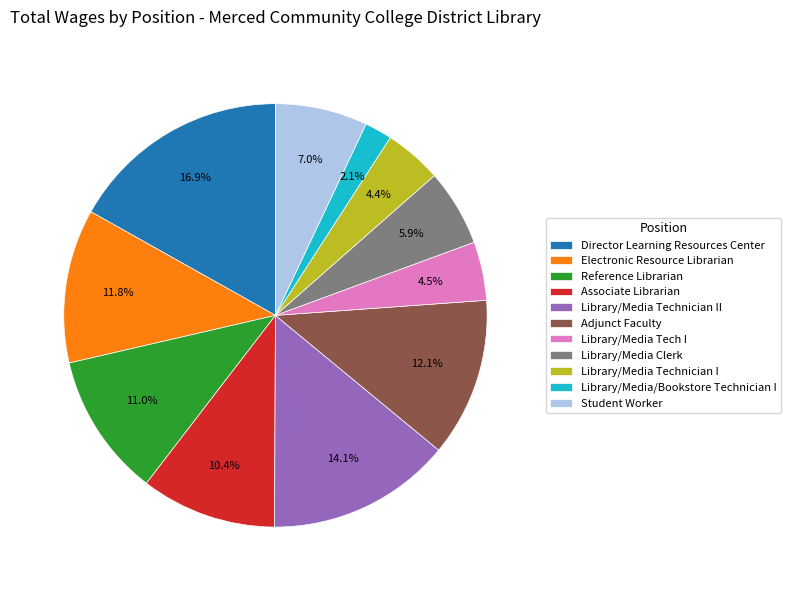

Which slice is the smallest?

Library/Media/Bookstore Technician I